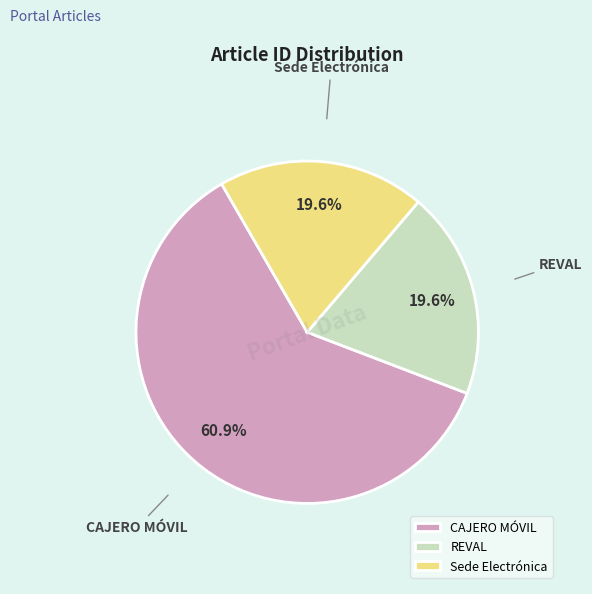

What percentage do CAJERO MÓVIL and Sede Electrónica together represent?

80.4%